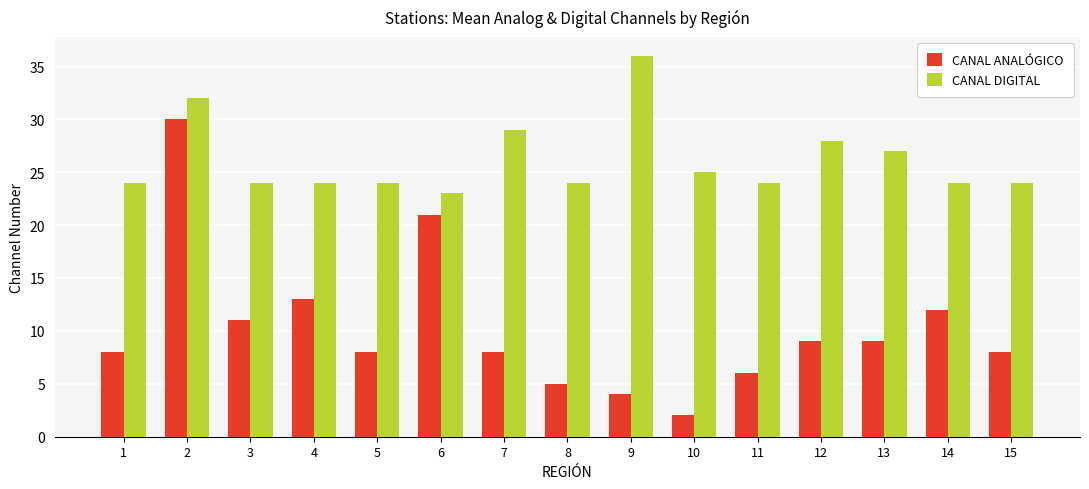

List the series in order of their overall mean, highest first.

CANAL DIGITAL, CANAL ANALÓGICO